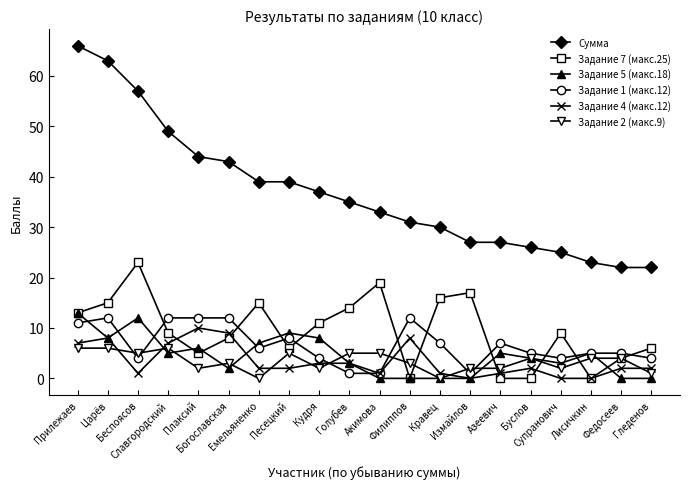

True or false: Задание 5 (макс.18) and Сумма intersect in this chart.

False